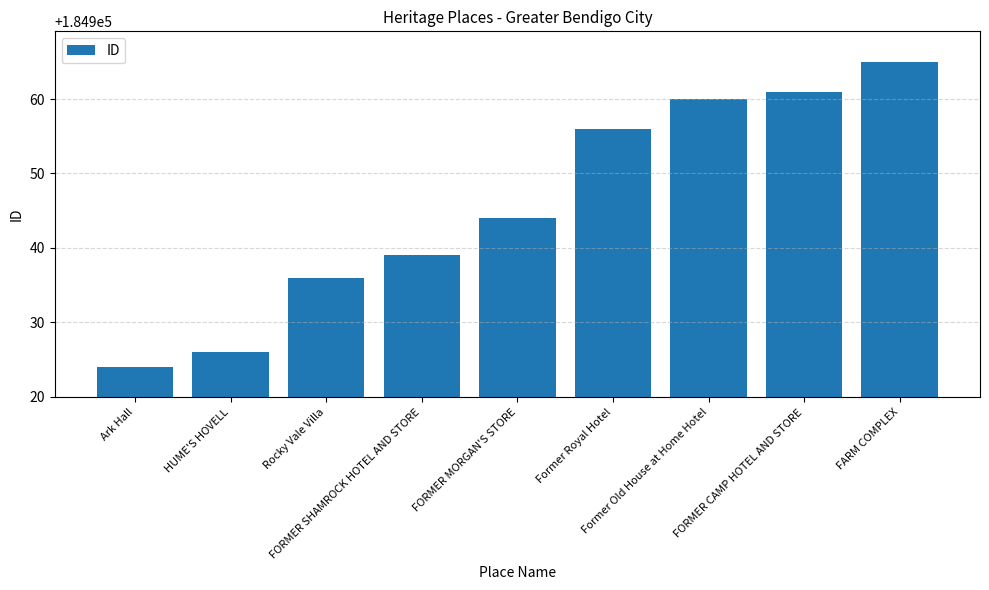

What is the average value?

184946